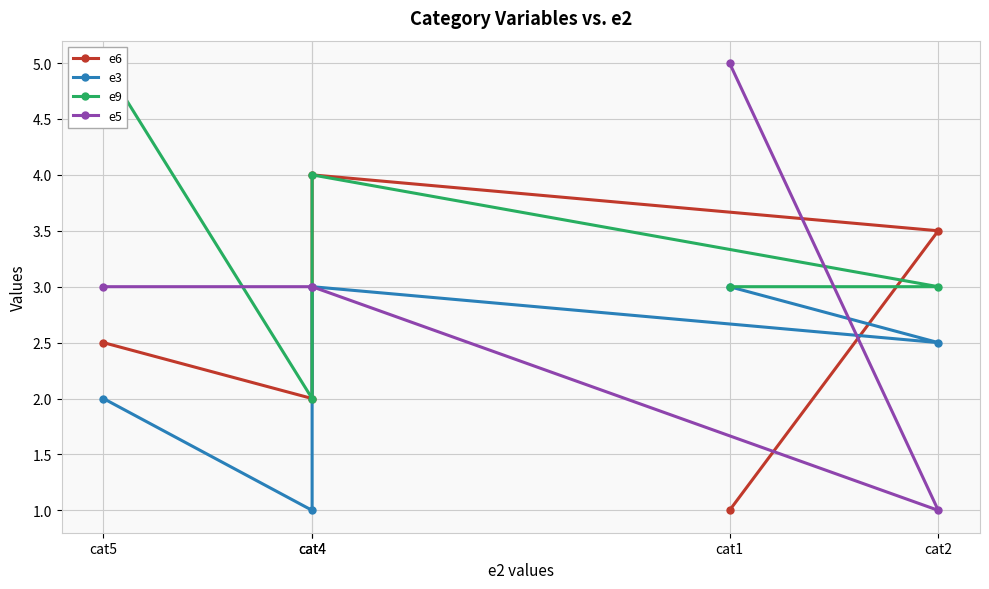

Which label corresponds to the largest value in the chart?

cat5